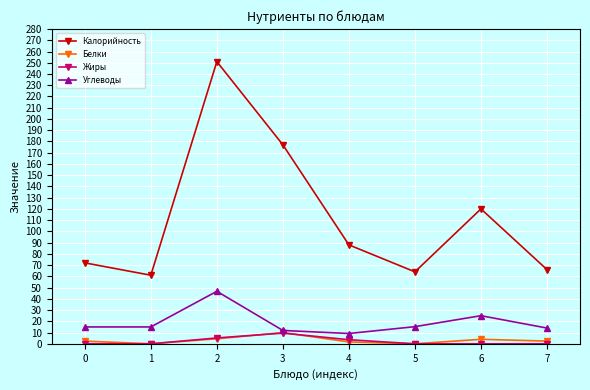

Which series has the largest range (max minus min)?

Калорийность